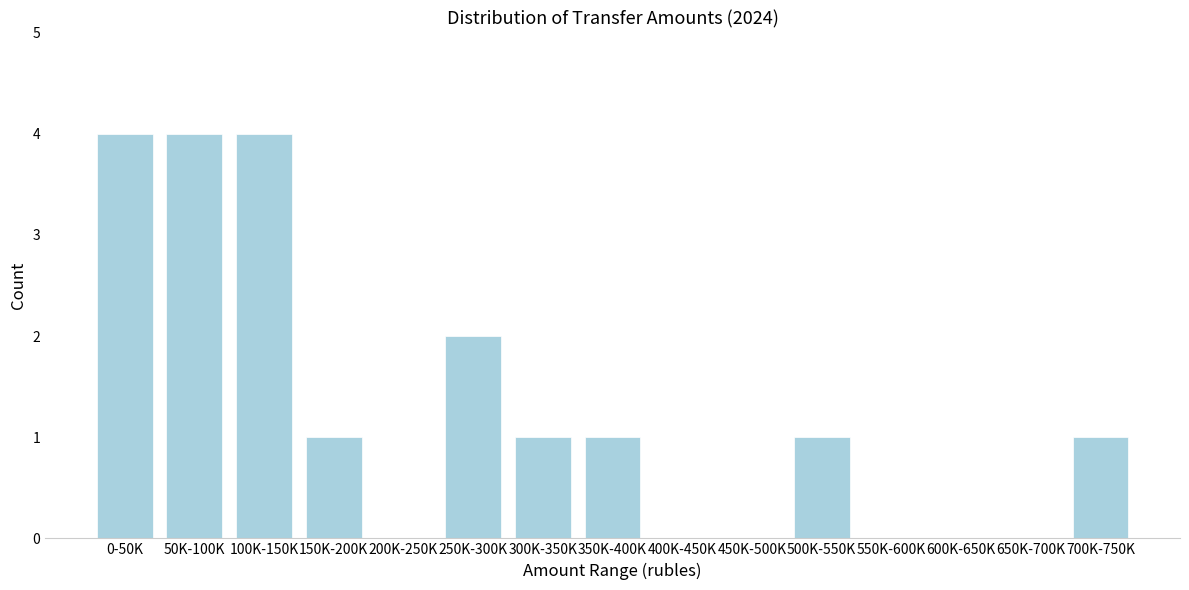

Reading right to left, extract all data points from this chart.

700K-750K=1	650K-700K=0	600K-650K=0	550K-600K=0	500K-550K=1	450K-500K=0	400K-450K=0	350K-400K=1	300K-350K=1	250K-300K=2	200K-250K=0	150K-200K=1	100K-150K=4	50K-100K=4	0-50K=4